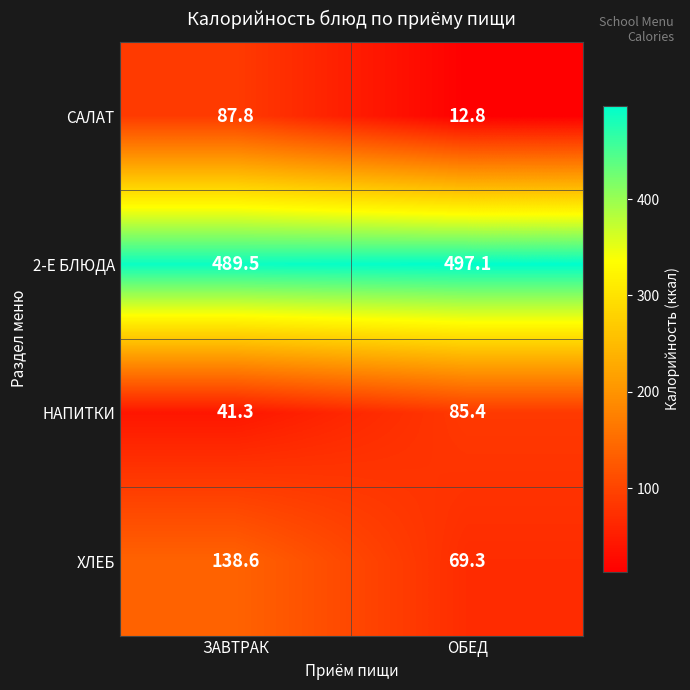

The САЛАТ series shows 142.9 at ЗАВТРАК. True or false?

False